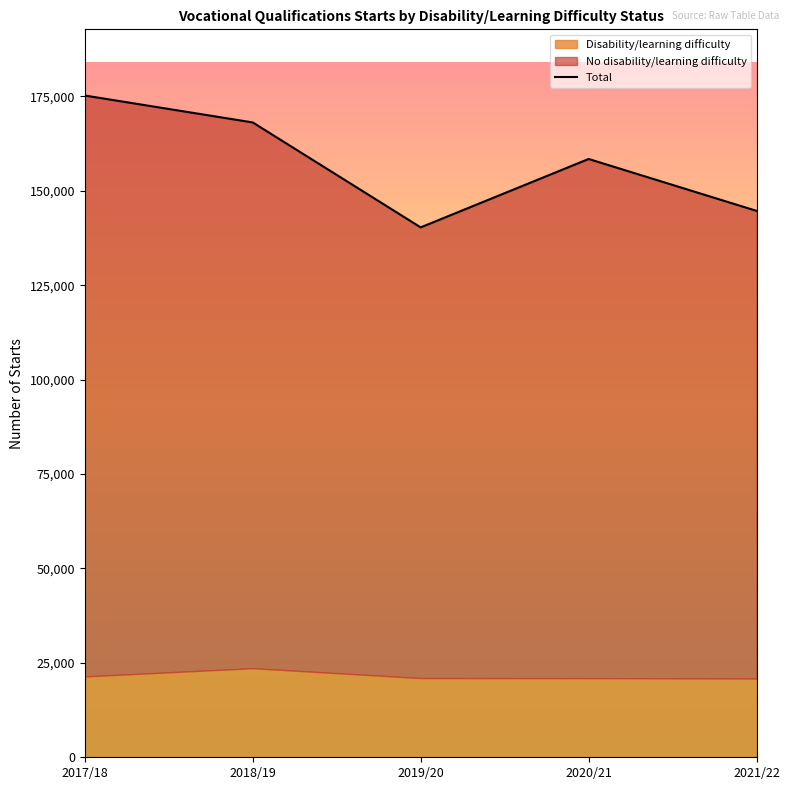

Is it true that Disability/learning difficulty equals 12665 at 2017/18?

False